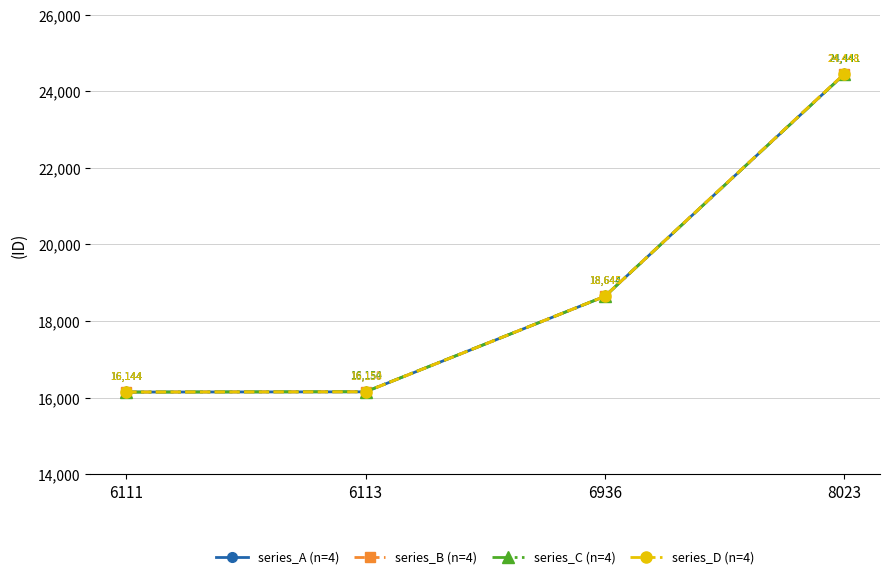

What is the maximum value for series_B (n=4)?

24448